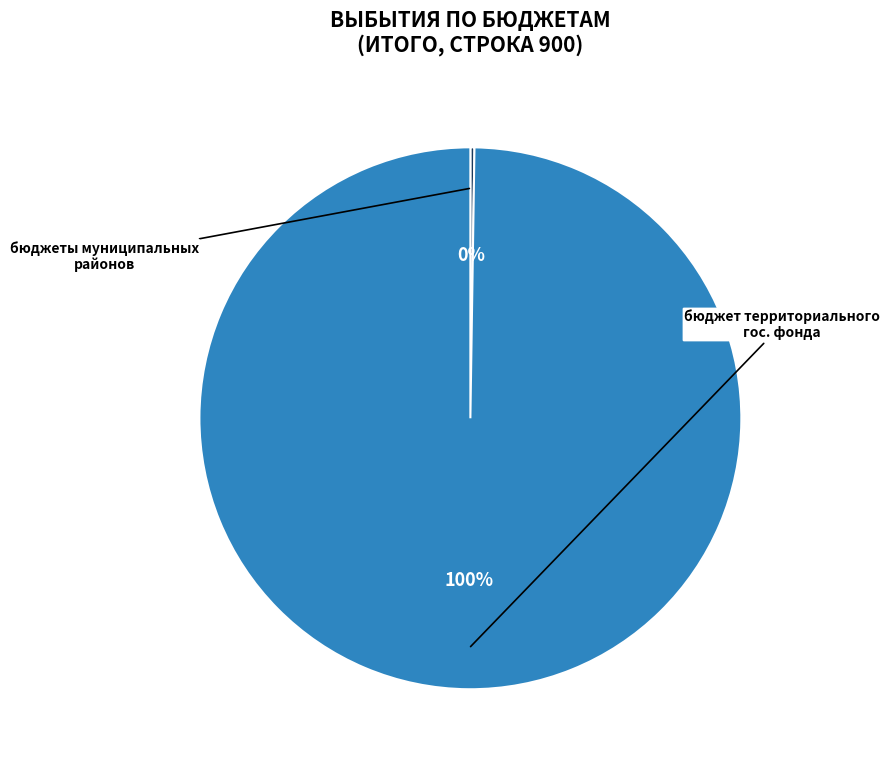

To the nearest percent, what is the average slice percentage?

50%